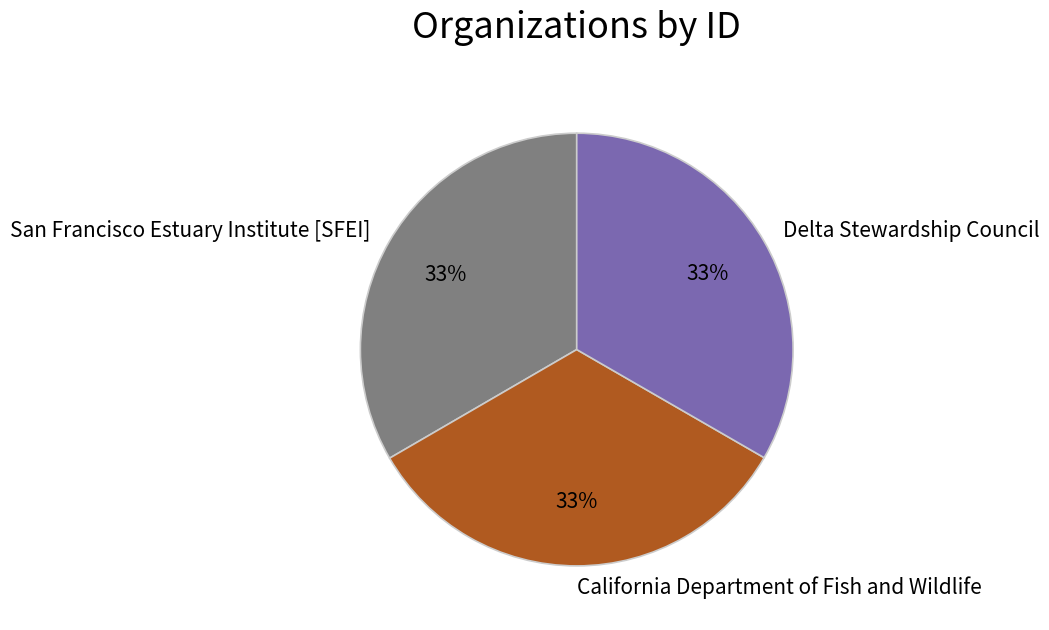

Is the sum of Delta Stewardship Council and San Francisco Estuary Institute [SFEI] greater than half?

Yes